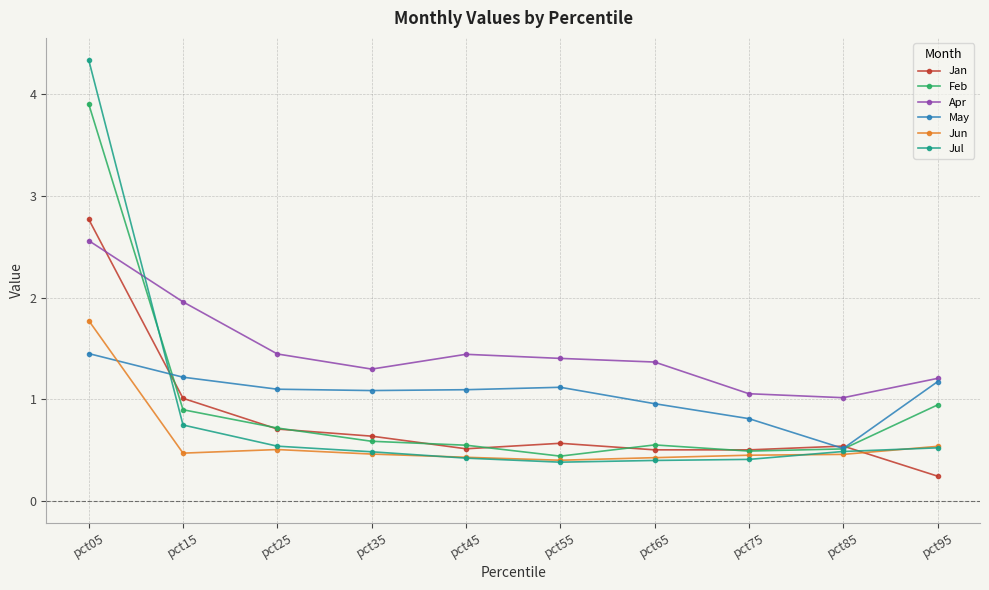

Between pct05 and pct95, which series saw the biggest shift?

Jul